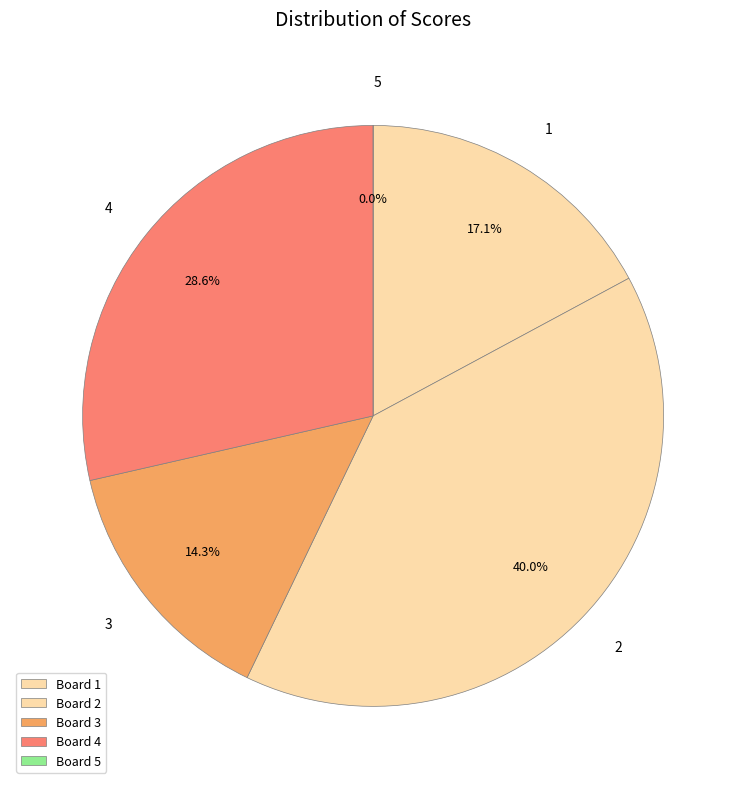

What percentage is NOT represented by 5?

100.0%